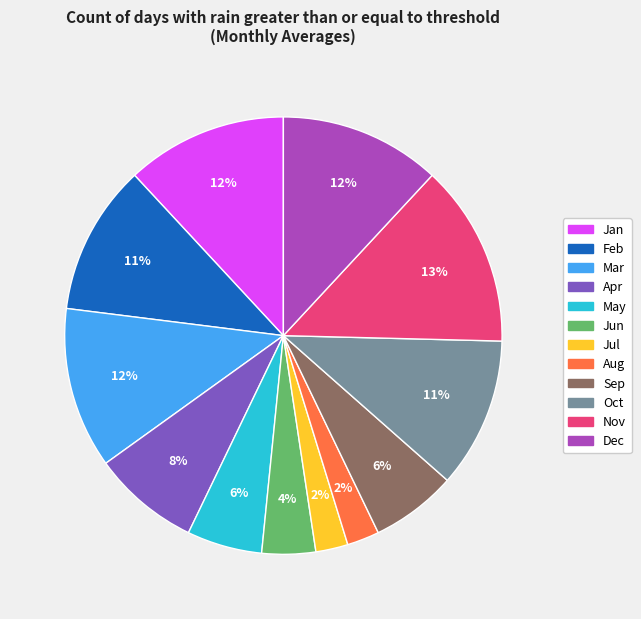

Which slice is the largest?

Nov